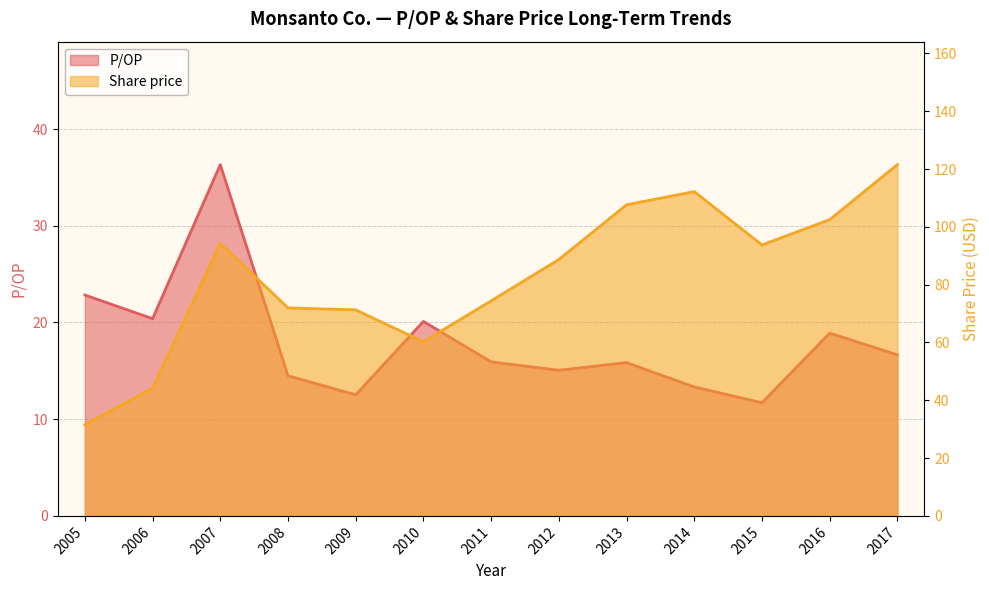

What are all the series names shown in the legend?

P/OP, Share price